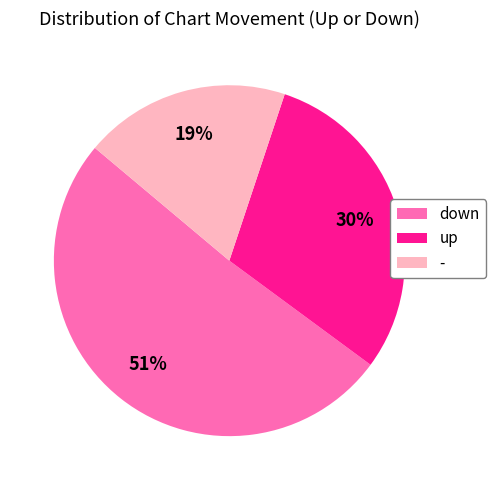

How many slices are in this pie chart?

3